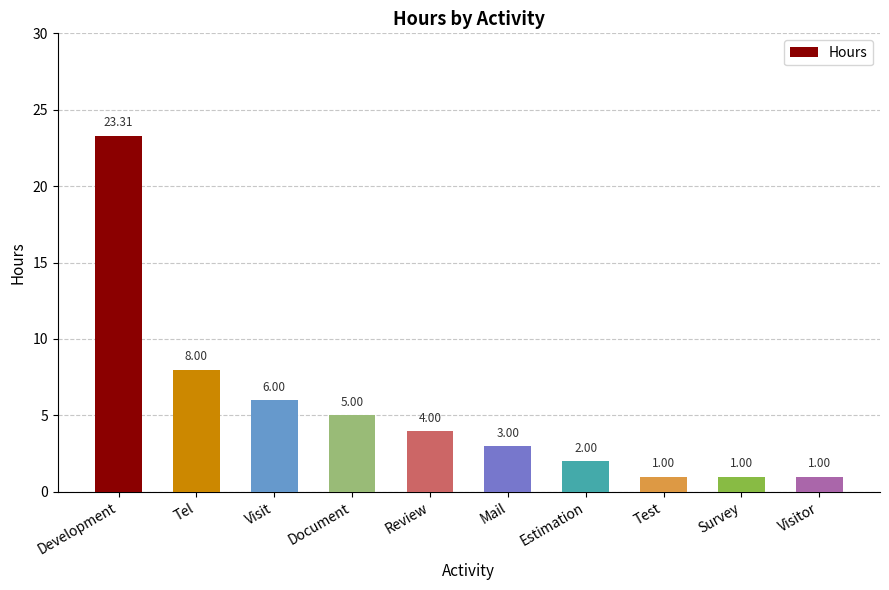

The chart shows a value of 7.0 at Document. True or false?

False